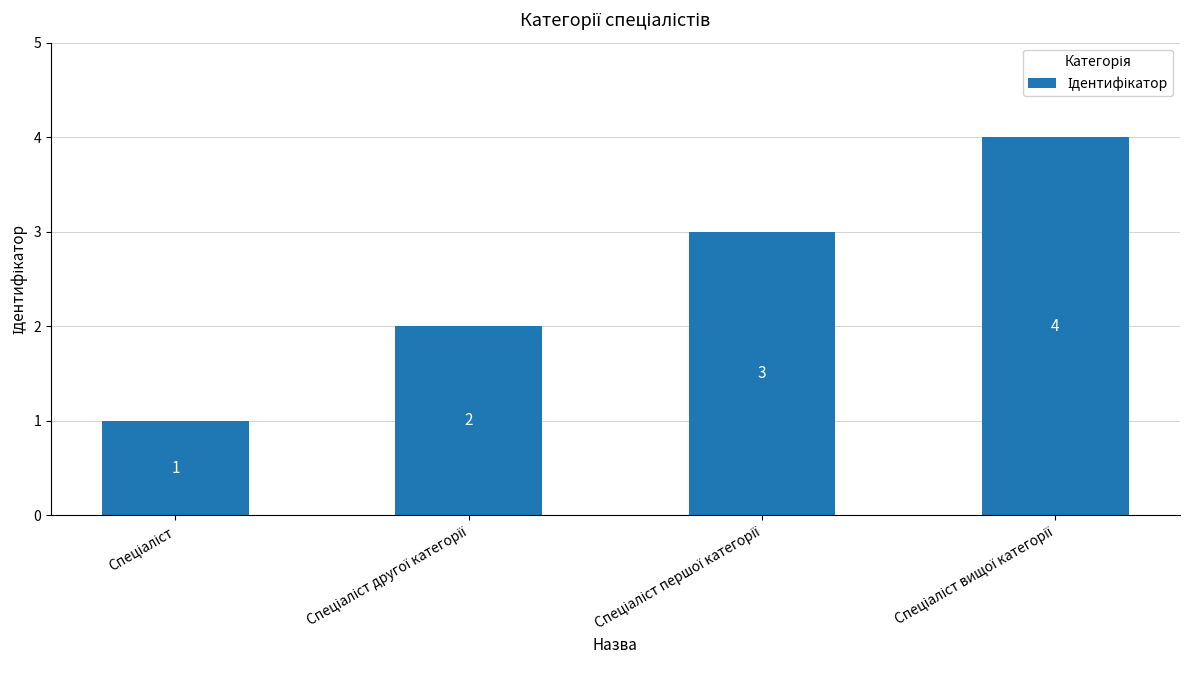

What is the difference between the maximum and minimum values?

3